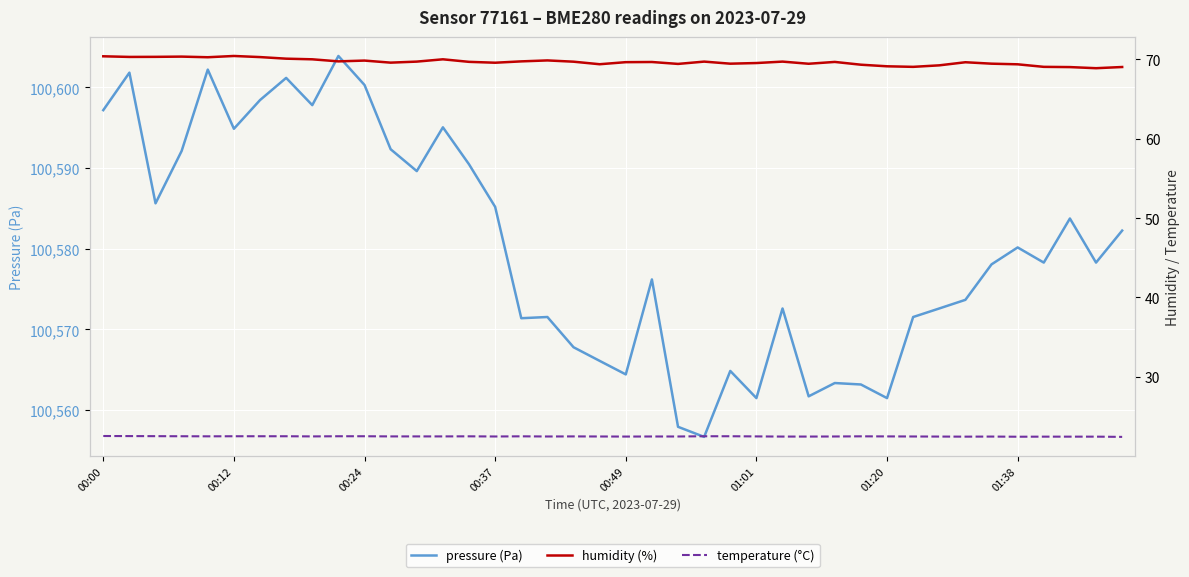

What is the difference between the maximum and minimum values in the temperature (°C) series?

0.1